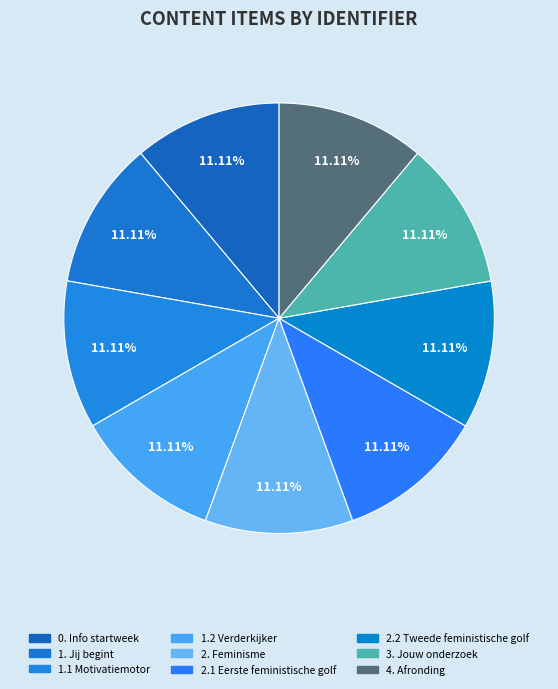

How many slices are in this pie chart?

9